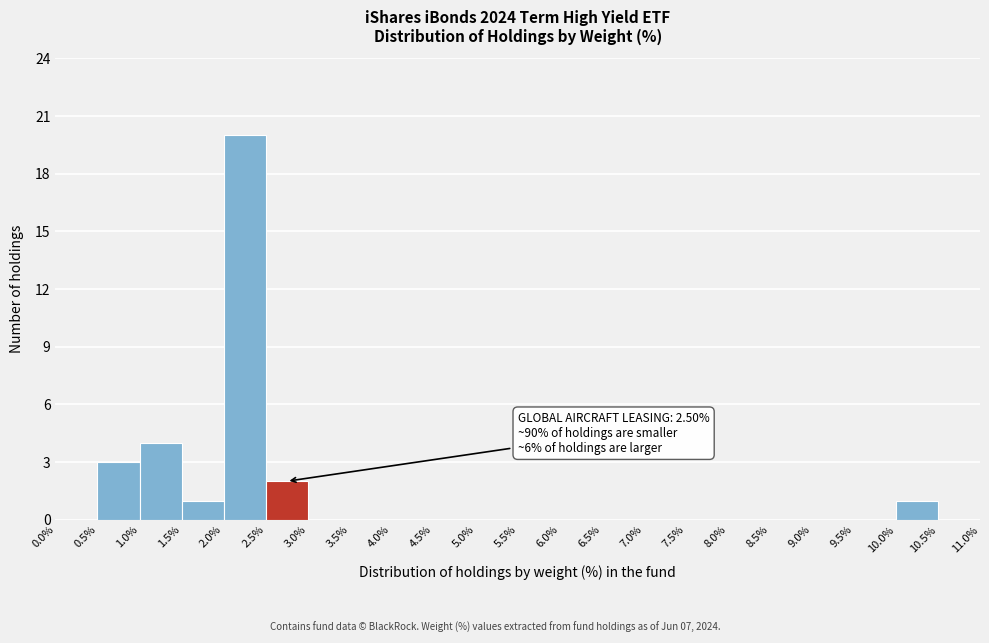

Which range on the x-axis has the tallest bar?

2.0% to 2.5%